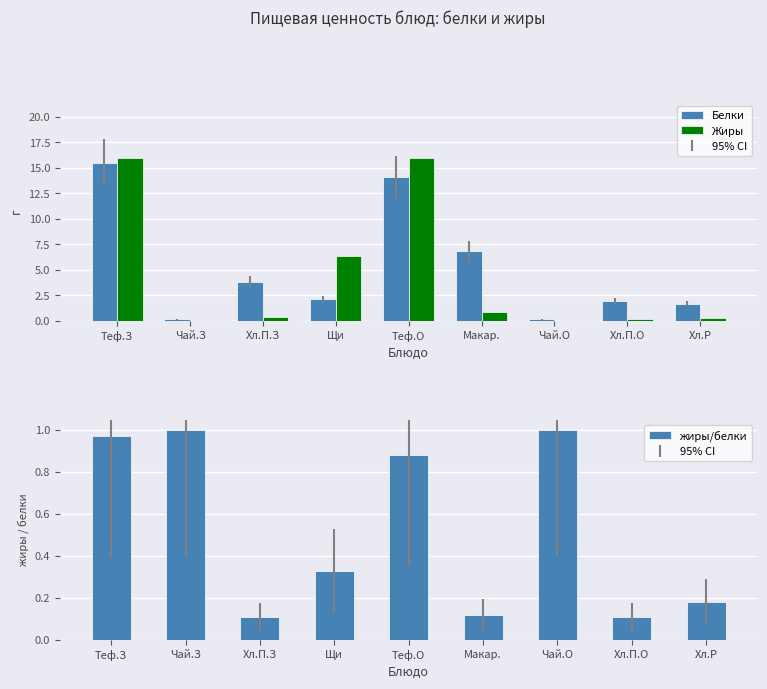

At how many categories does at least one series exceed 1?

7